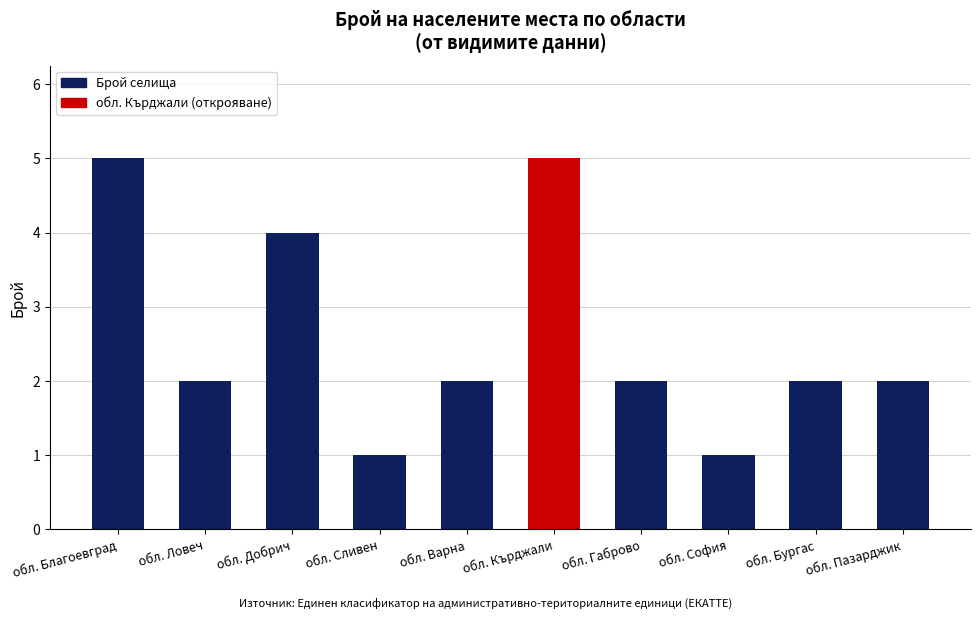

What is the difference between the maximum and second lowest values?

4